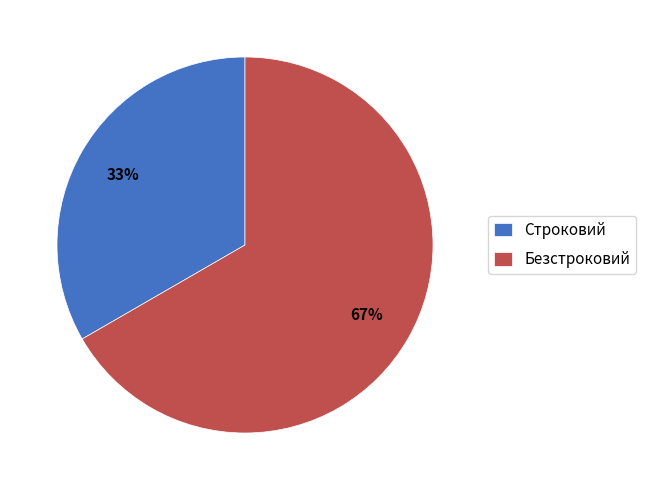

True or false: Безстроковий accounts for 67% of the total.

True